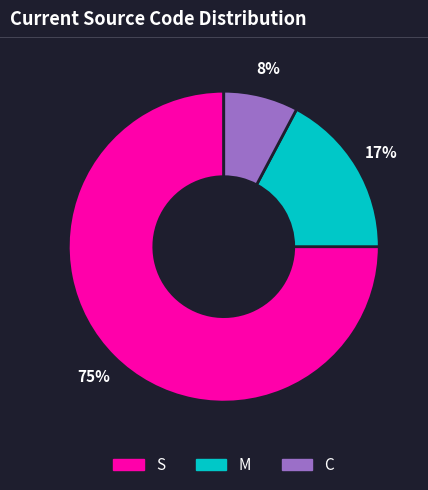

To the nearest percent, what is the average slice percentage?

33%